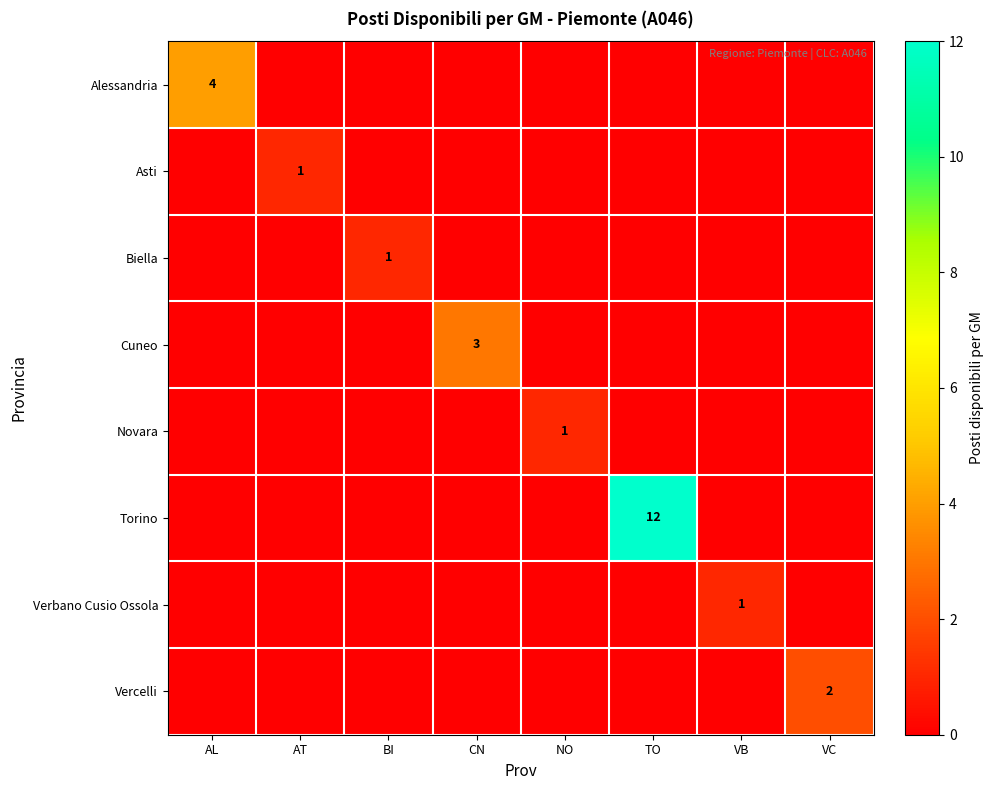

At which label is Alessandria closest to 2?

AL